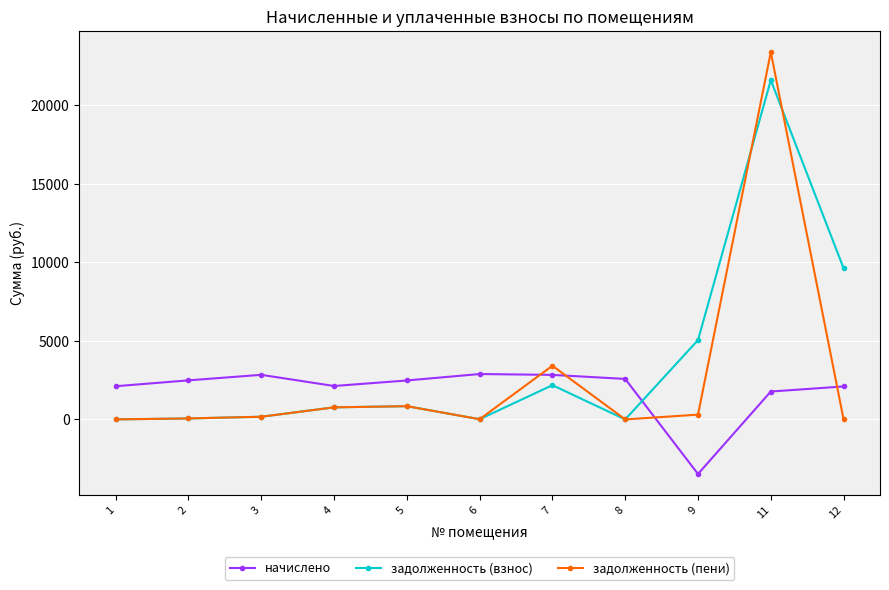

How many series are shown in this chart?

3